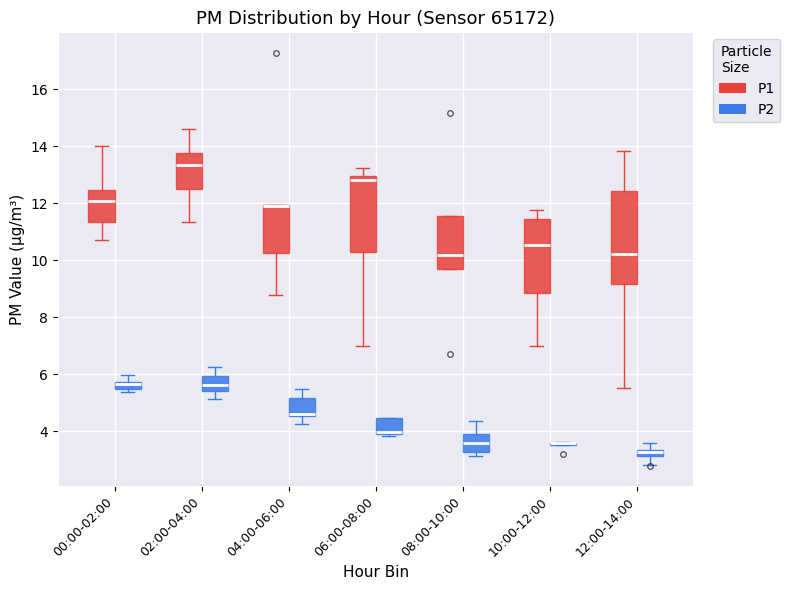

Where is the upper edge of the box for 00:00-02:00 (P2) on the y-axis? The values are not printed on the chart, so give them approximately, as read against the axis.

5.8